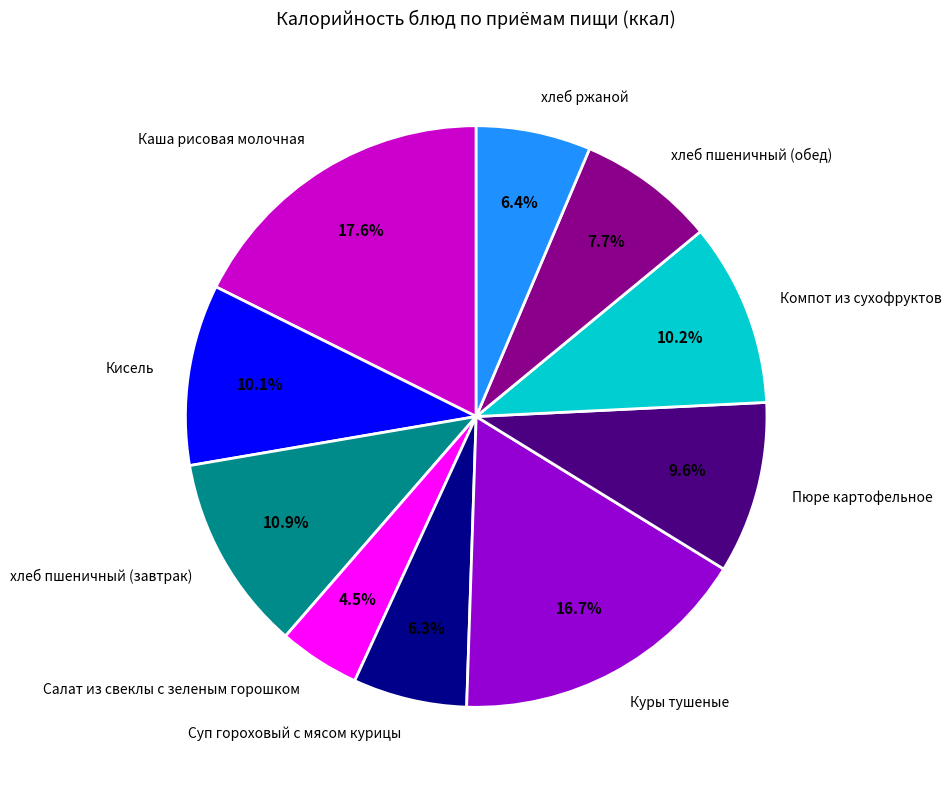

Is the sum of Компот из сухофруктов and хлеб пшеничный (завтрак) greater than half?

No